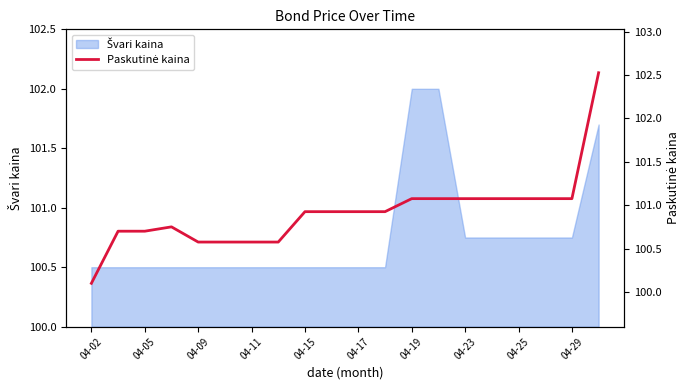

At which category does the chart reach its minimum across all series?

04-02